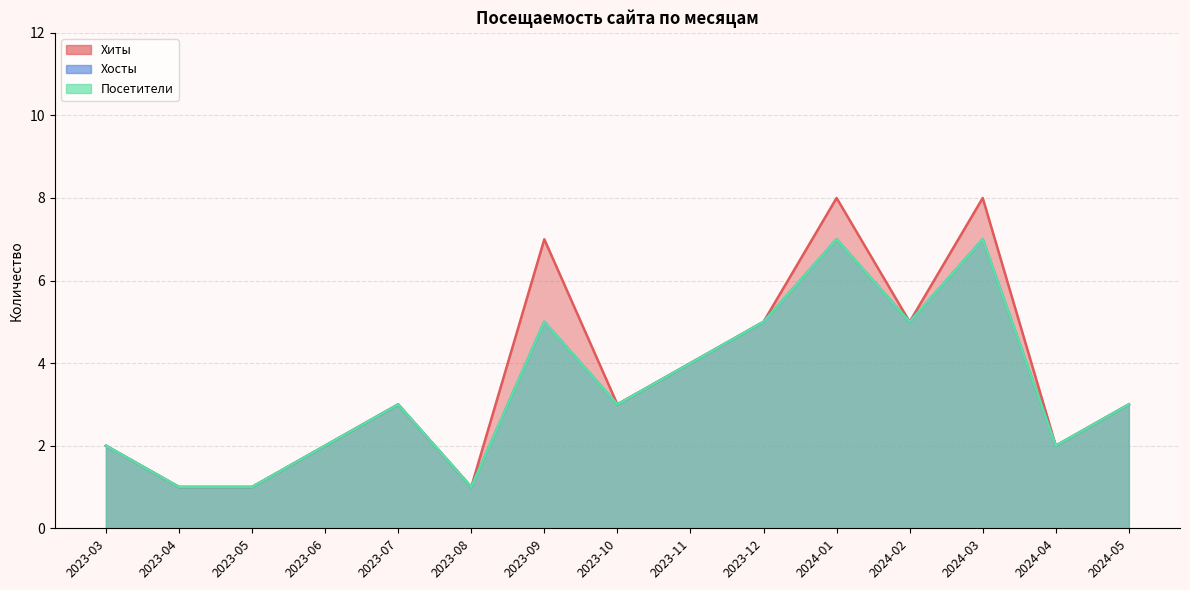

How many interior local valleys does the Хиты series have?

4